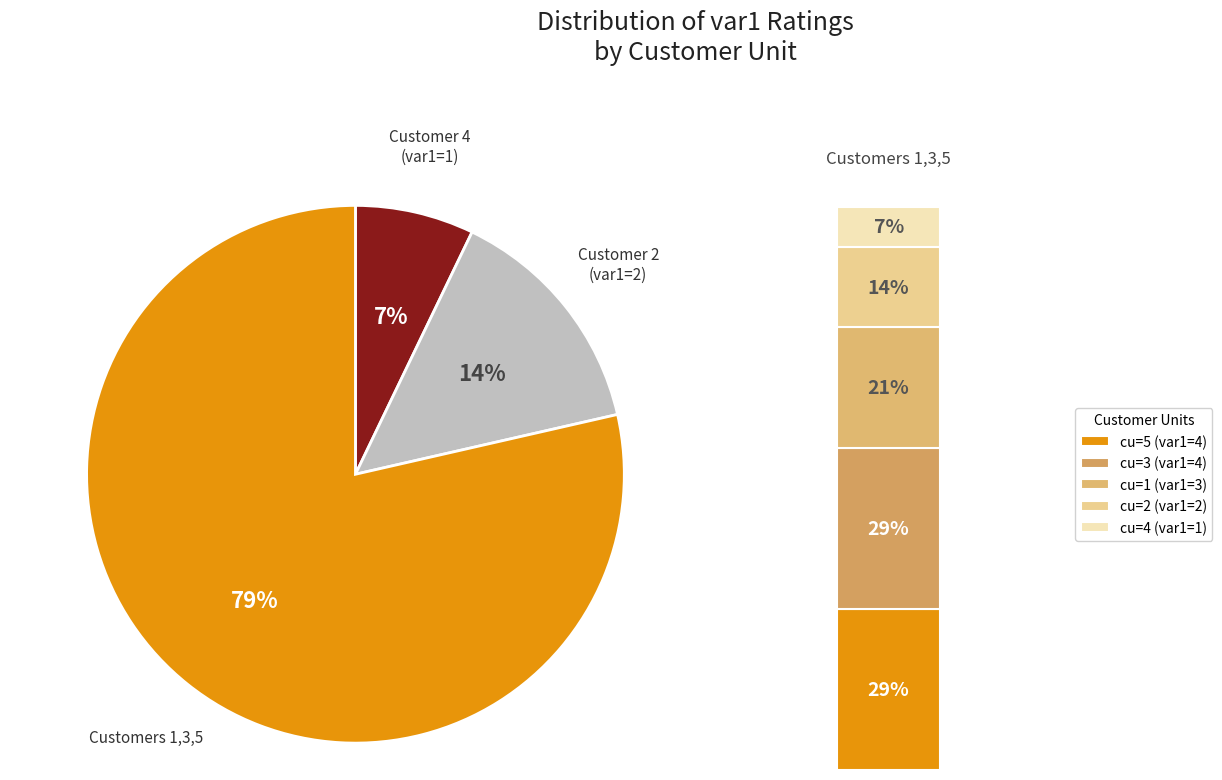

To the nearest percent, what is the average slice percentage?

20%